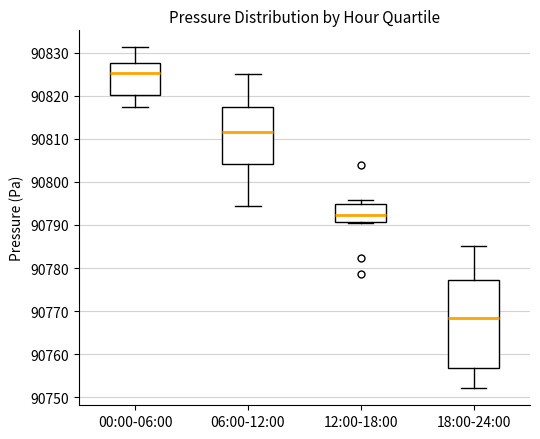

Where does the upper whisker of the box for 06:00-12:00 end on the y-axis? The values are not printed on the chart, so give them approximately, as read against the axis.

90825